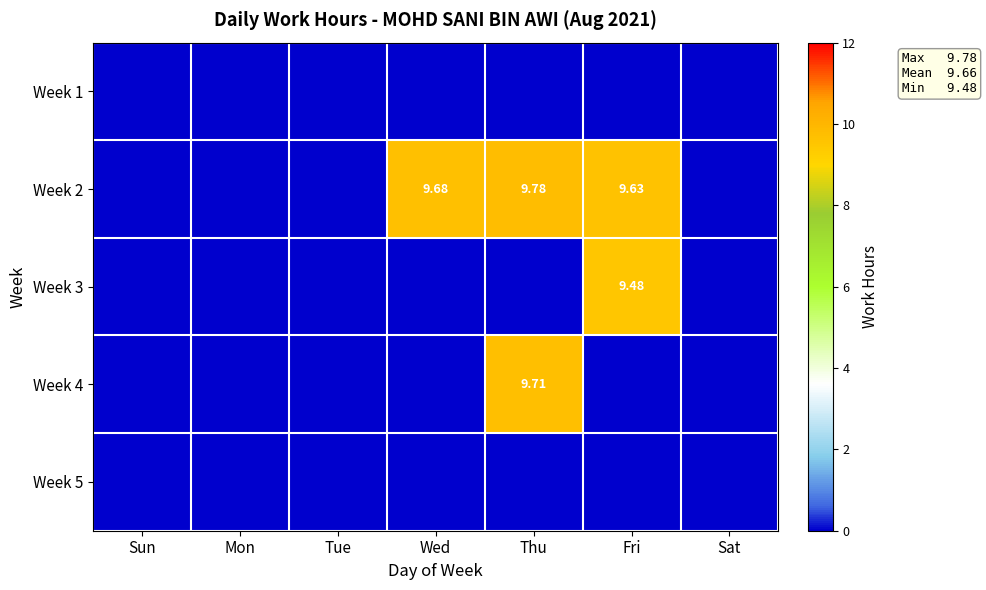

What is the maximum value for Week 2?

9.8